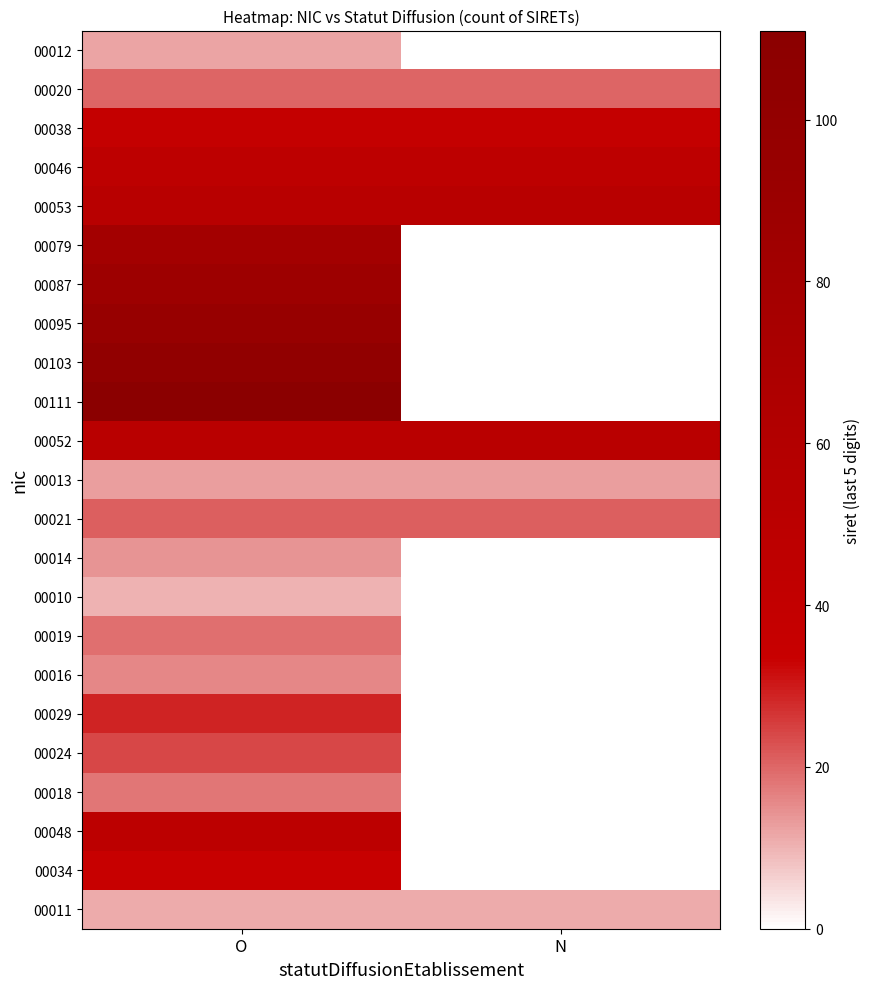

Between N and O, which is larger?

O